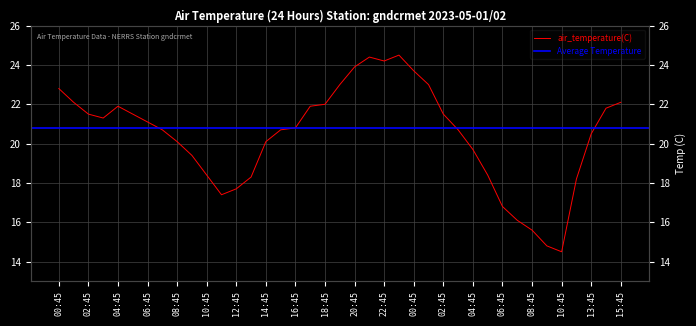

What is the change in value from 2023-05-01T21:45 to 2023-05-02T03:45?

-3.7